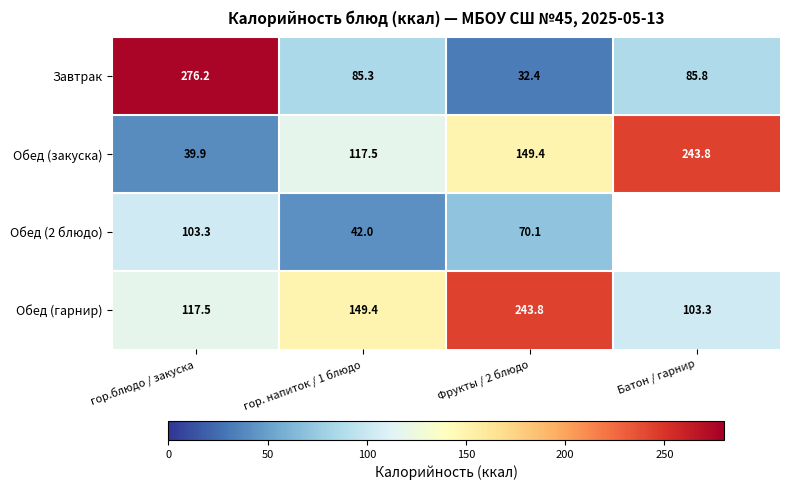

True or false: Завтрак has a value of 85.3 at гор. напиток / 1 блюдо.

True